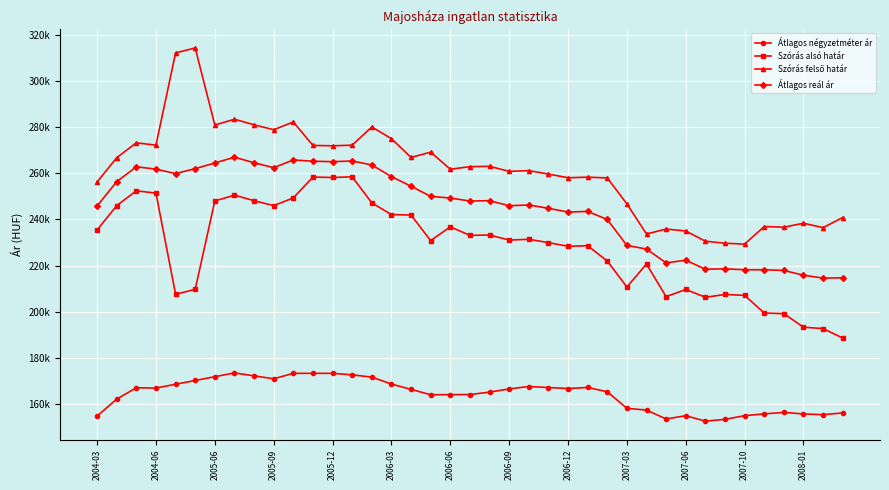

What is the maximum value shown in the chart?

314472